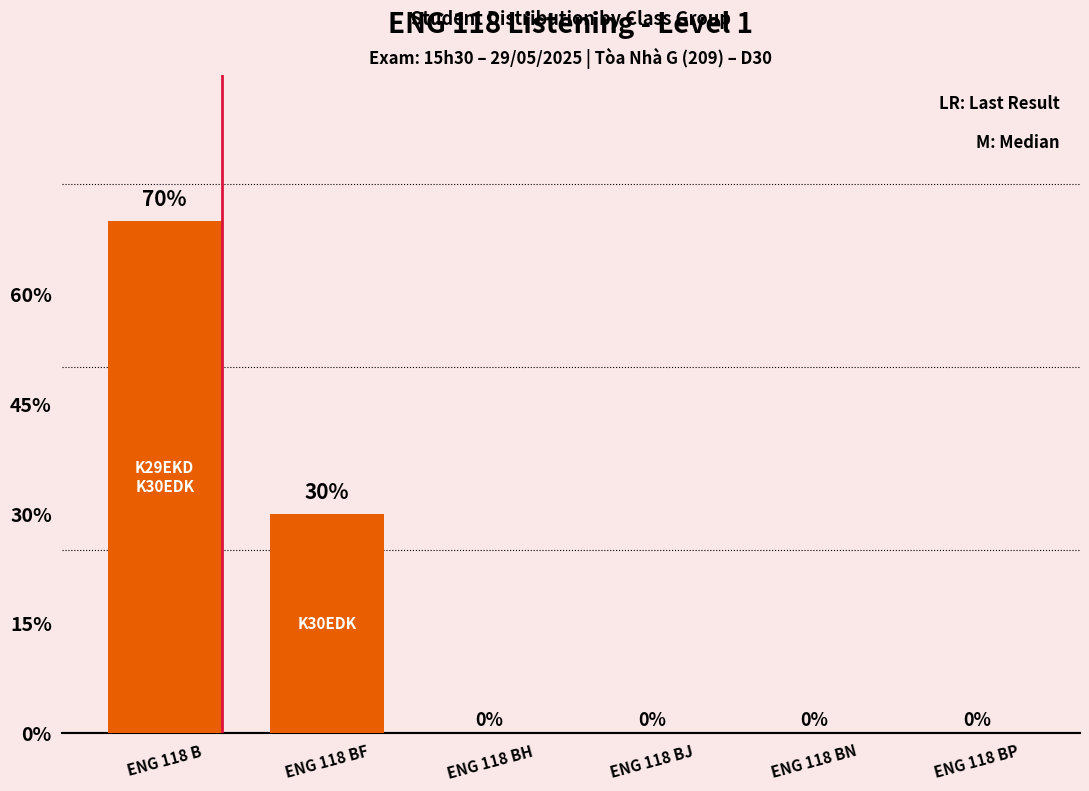

How many series are shown in this chart?

1